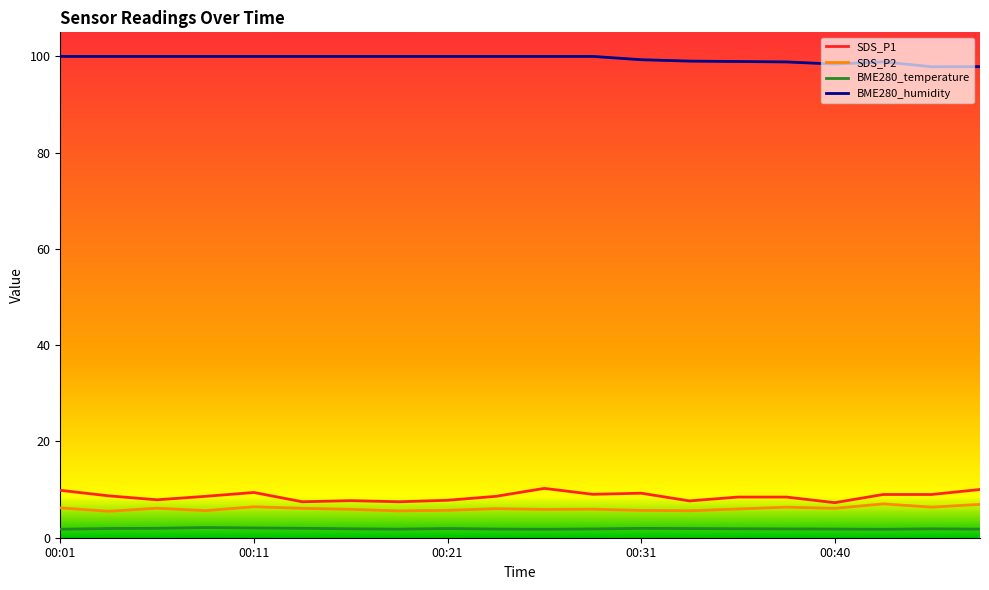

Which series has the largest total across all categories?

BME280_humidity